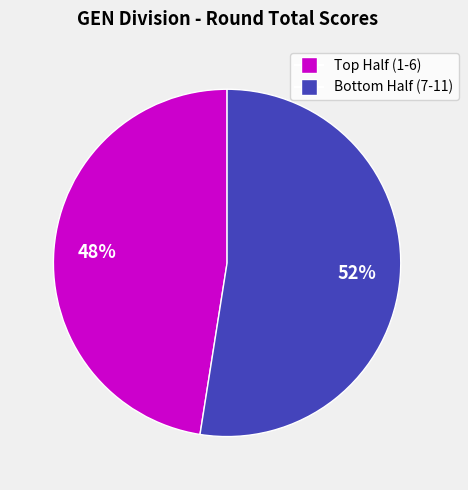

Does any single category account for the majority?

Yes